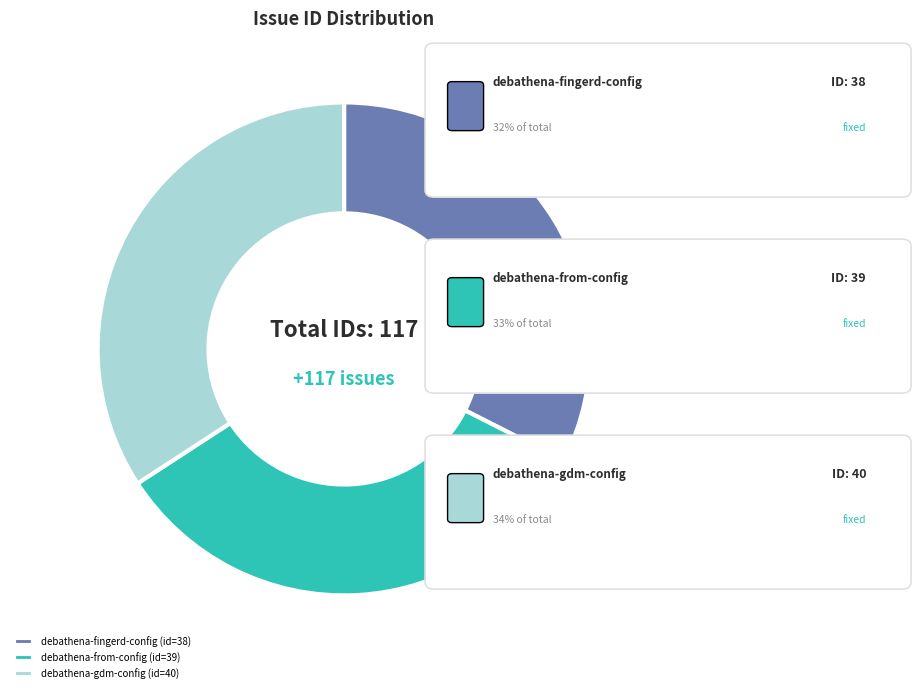

Rank the categories by value from highest to lowest.

debathena-gdm-config, debathena-from-config, debathena-fingerd-config